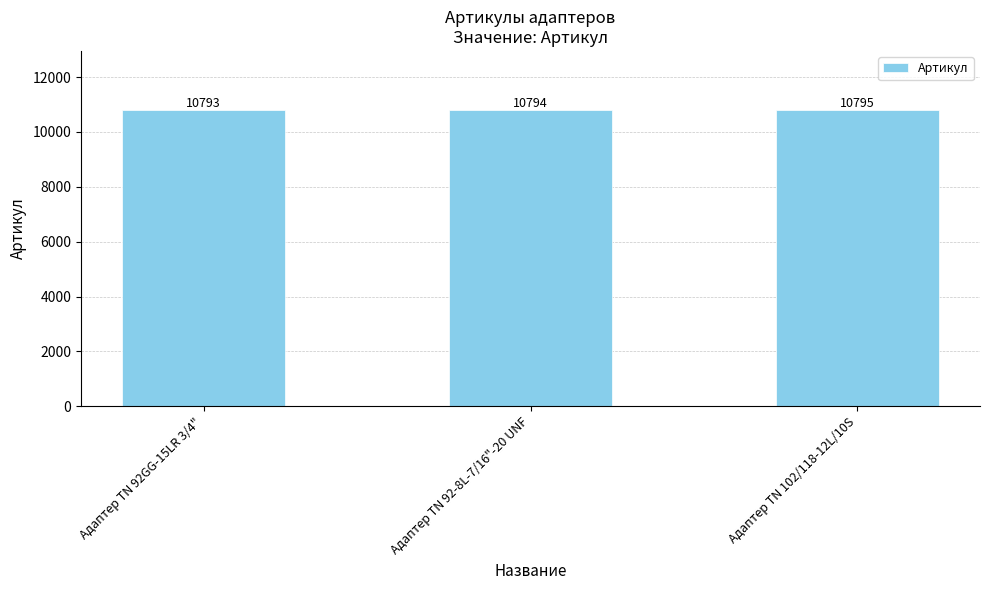

How many values are below 10794?

1